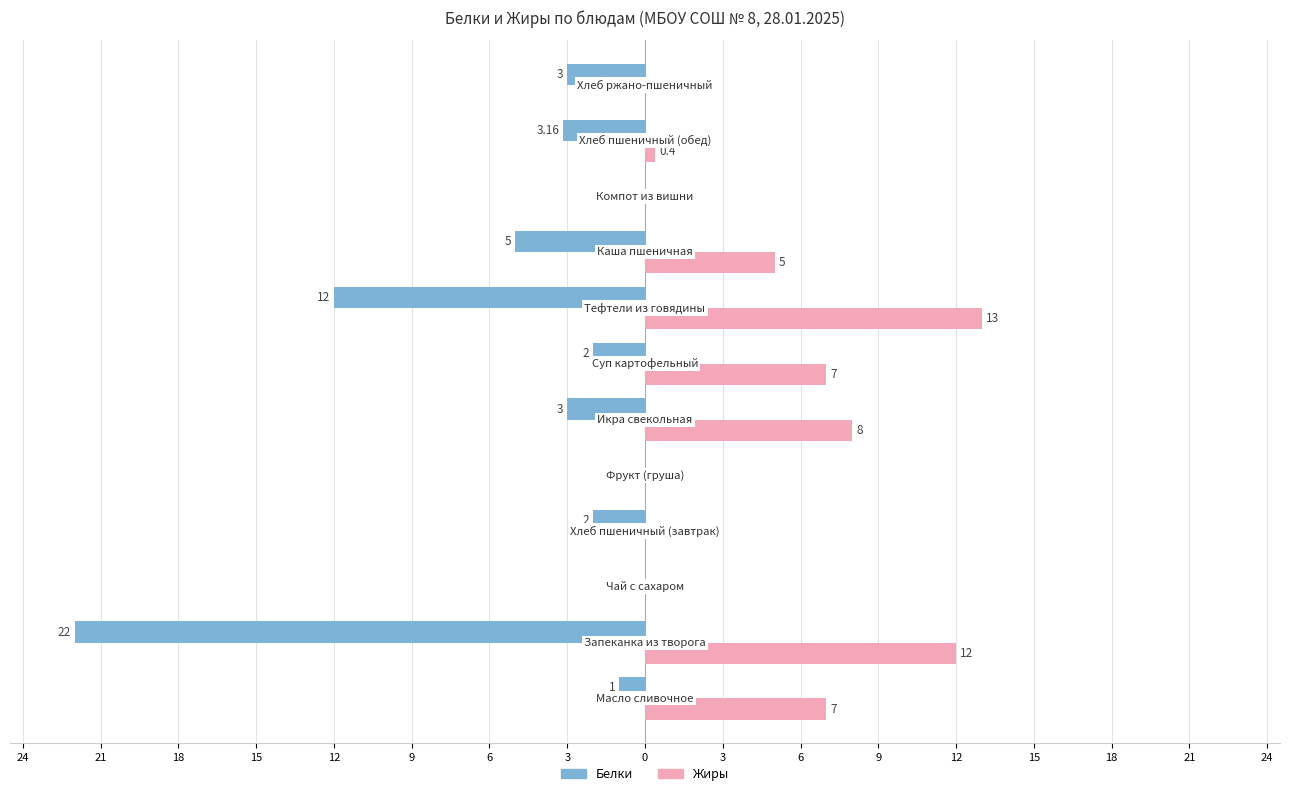

What are all the series names shown in the legend?

Белки, Жиры